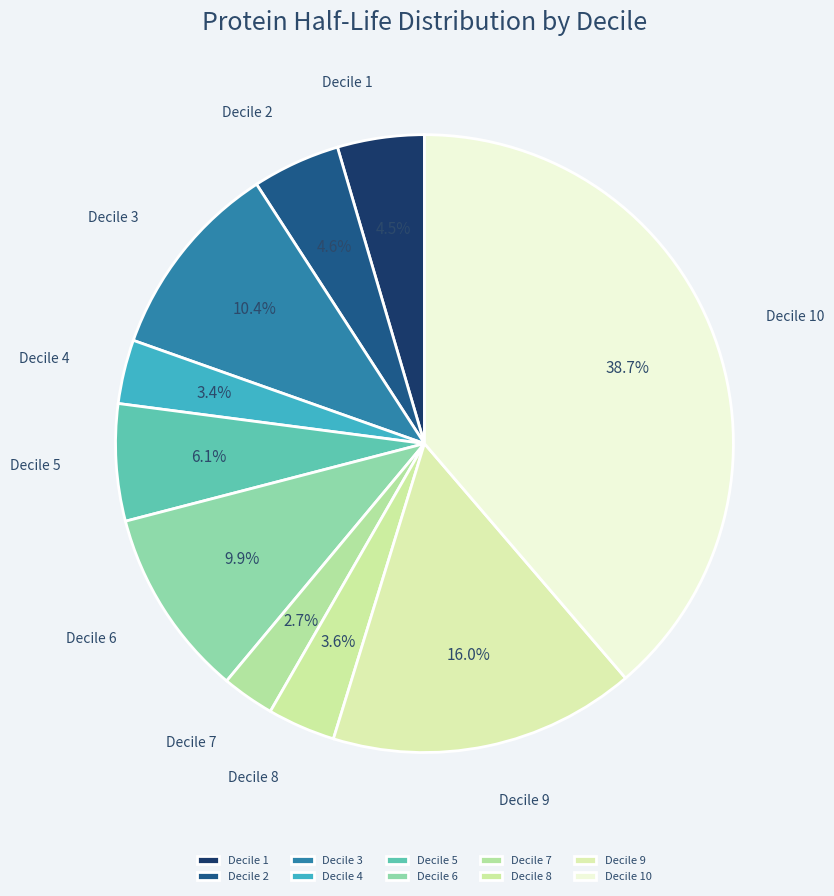

Does Decile 1 account for over 50% of the chart?

No